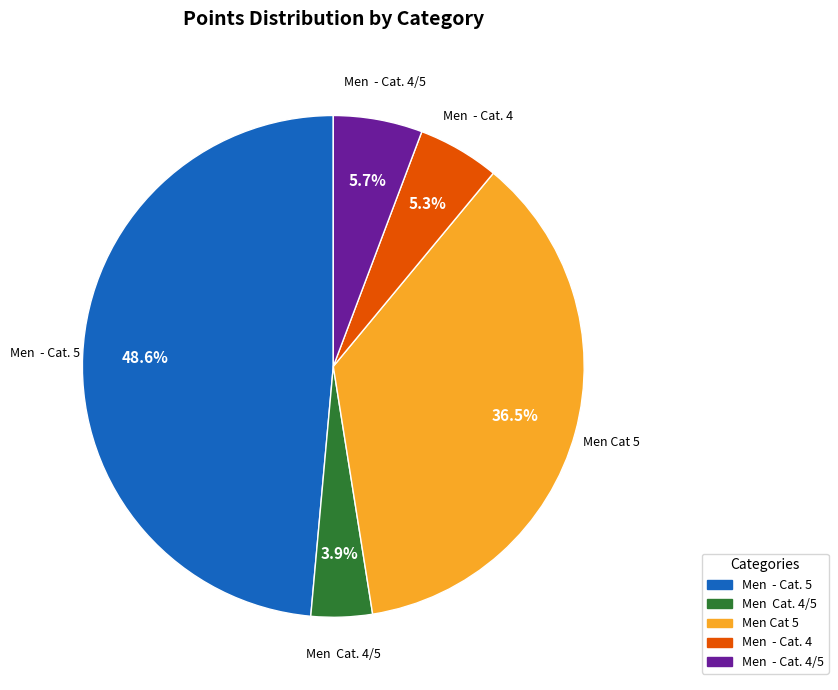

Is there any slice that represents more than half of the pie?

No